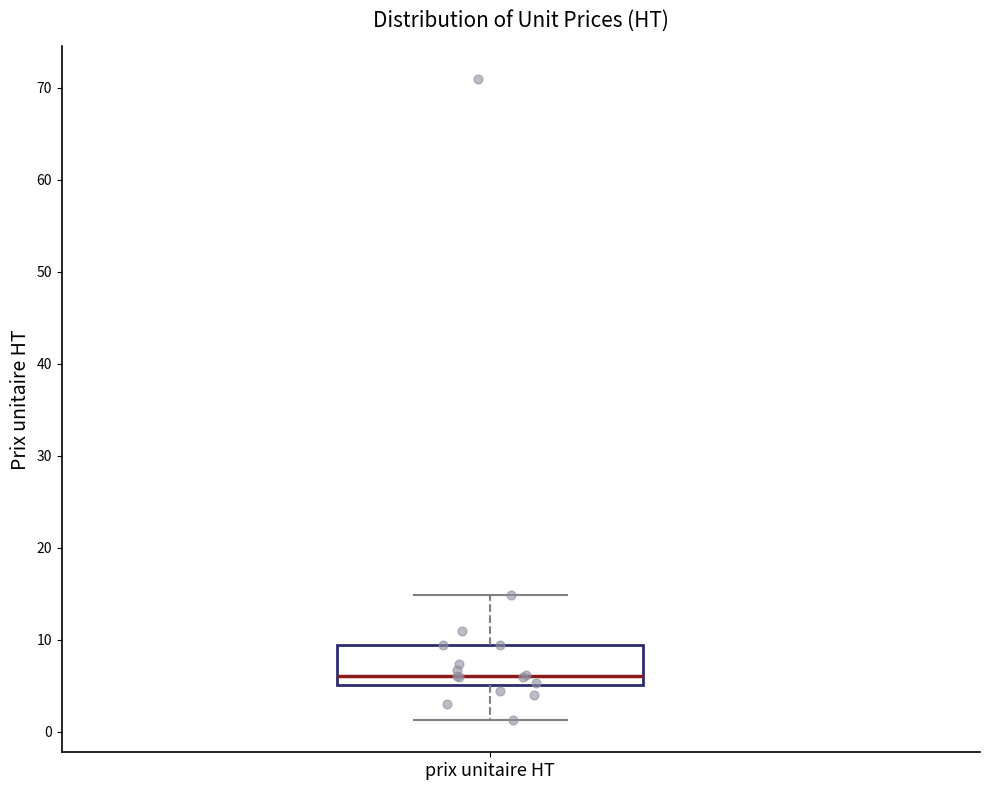

Read this box plot against the y-axis: the position of the median line, the range covered by the box, and the ends of both whiskers. The values are not printed on the chart, so give them approximately, as read against the axis.

median 6, box 5 to 9, whiskers 1 to 15